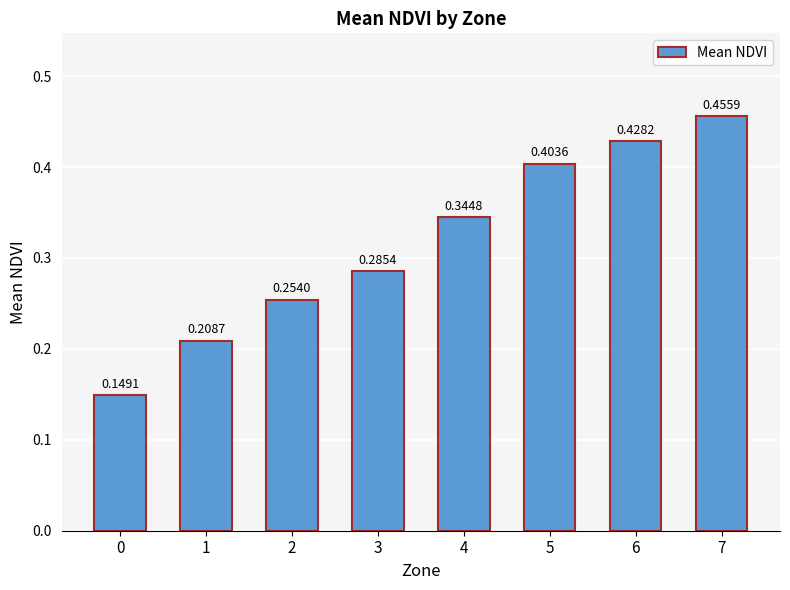

Which label corresponds to the largest value in the chart?

7